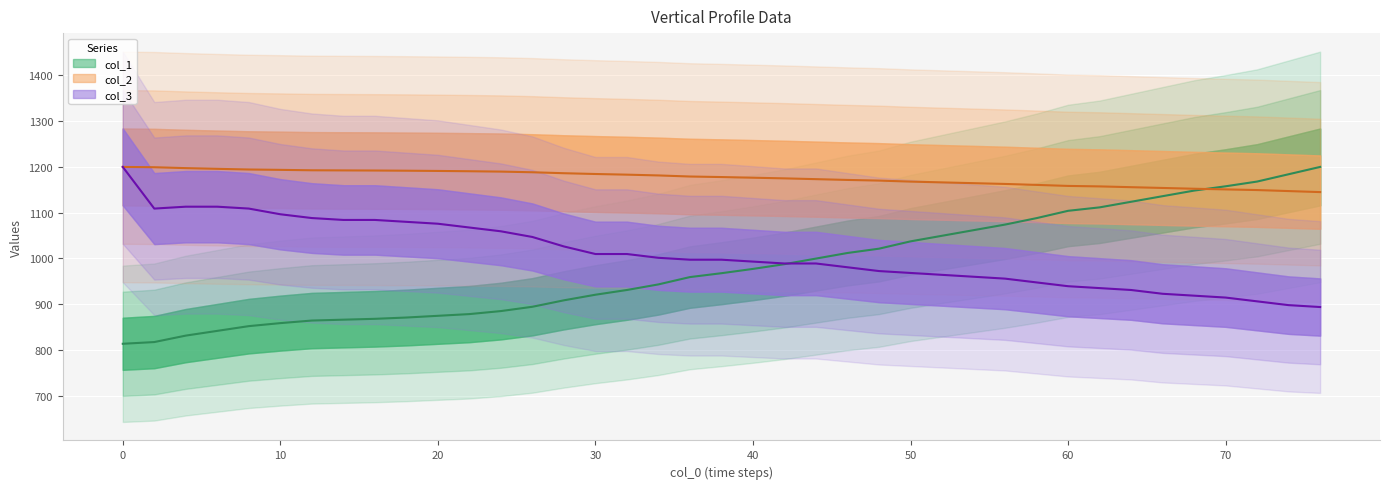

Which label corresponds to the largest value in the chart?

76